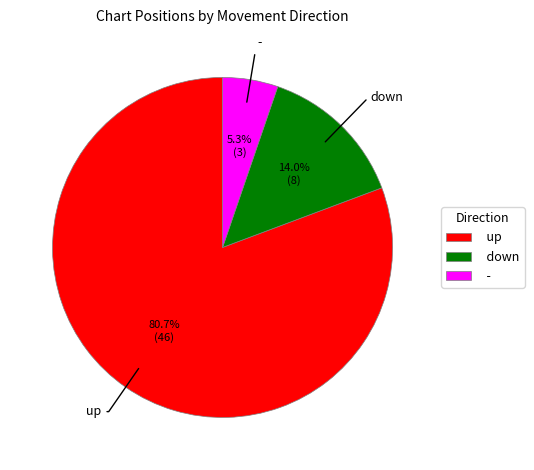

True or false: - accounts for 16% of the total.

False